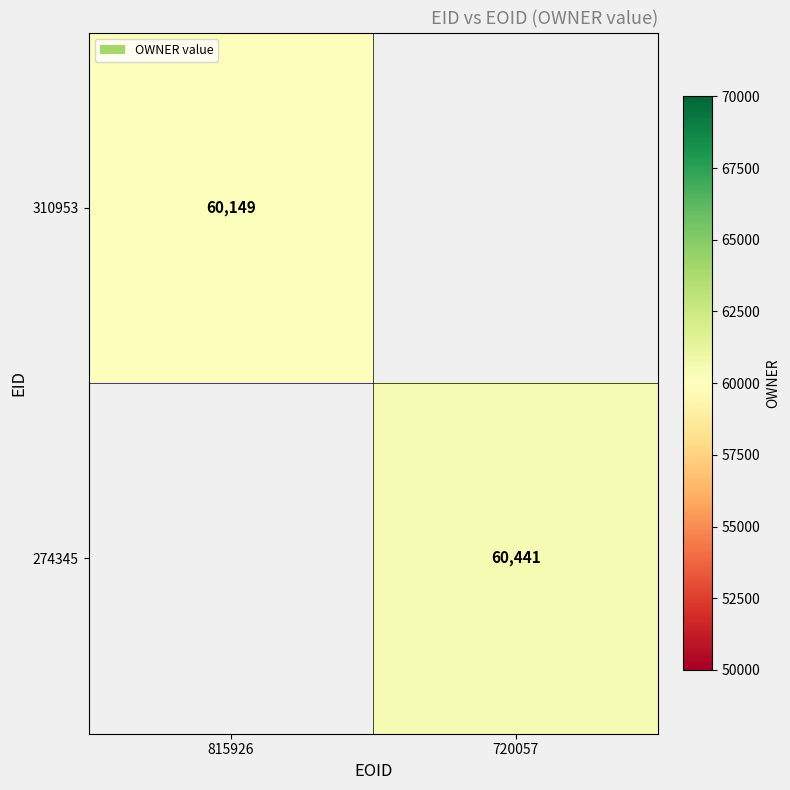

The value of 310953 at 815926 is 60149. True or false?

True